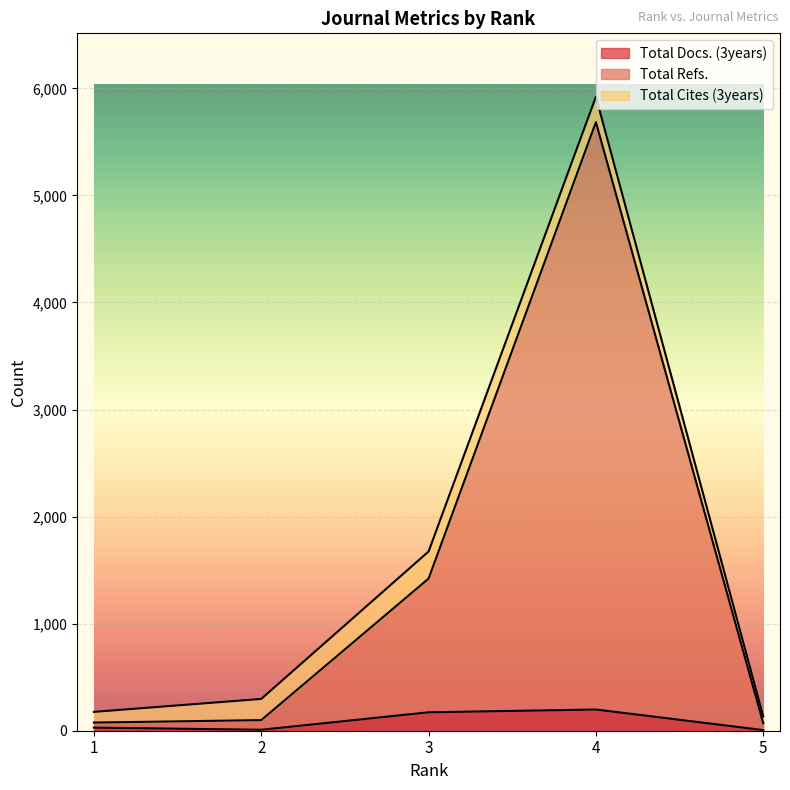

What is the difference between the highest and lowest values at 3?

1249